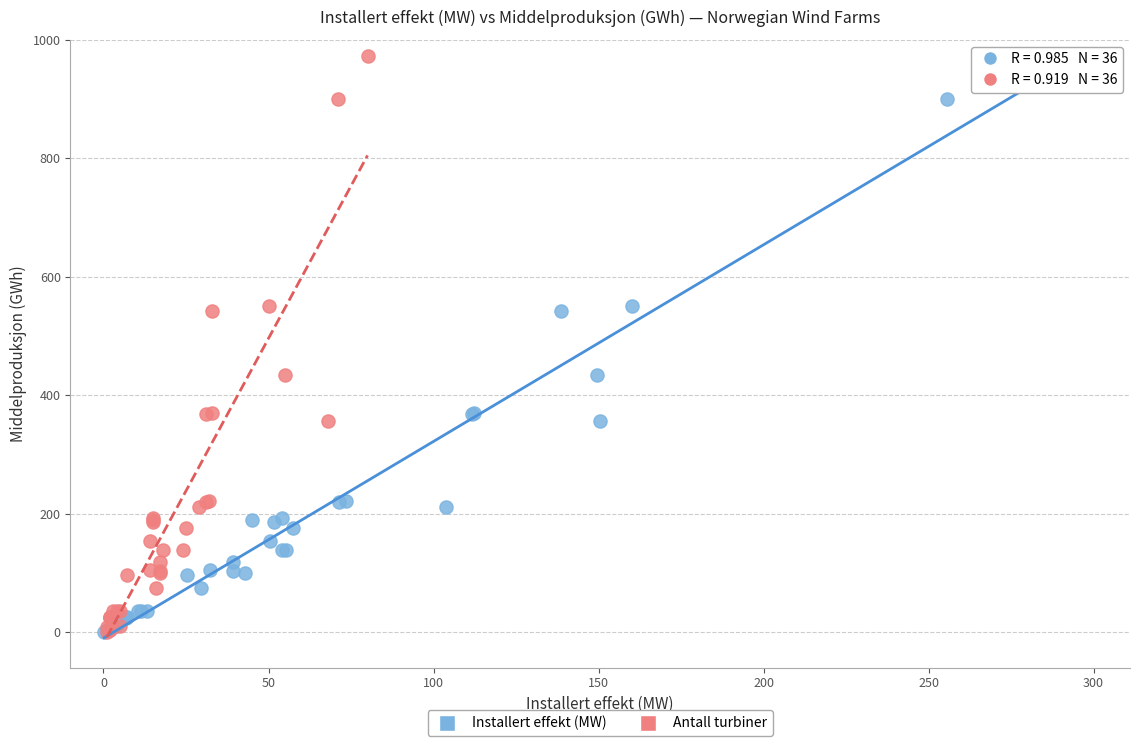

What are all the series names shown in the legend?

Installert effekt (MW), Antall turbiner